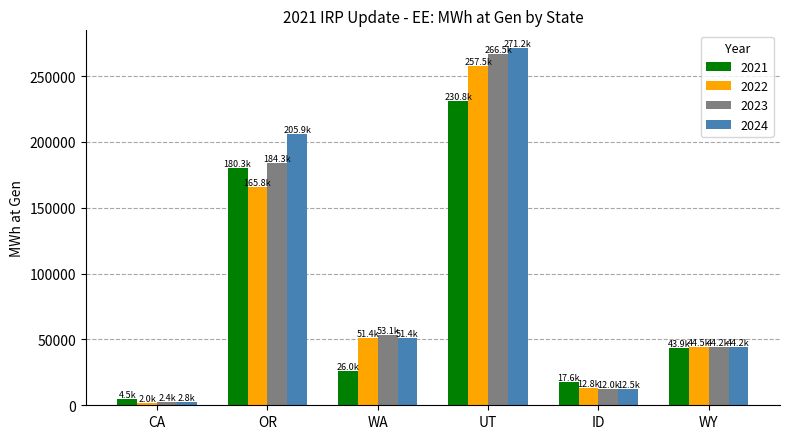

What is the maximum value for 2023?

266499.6